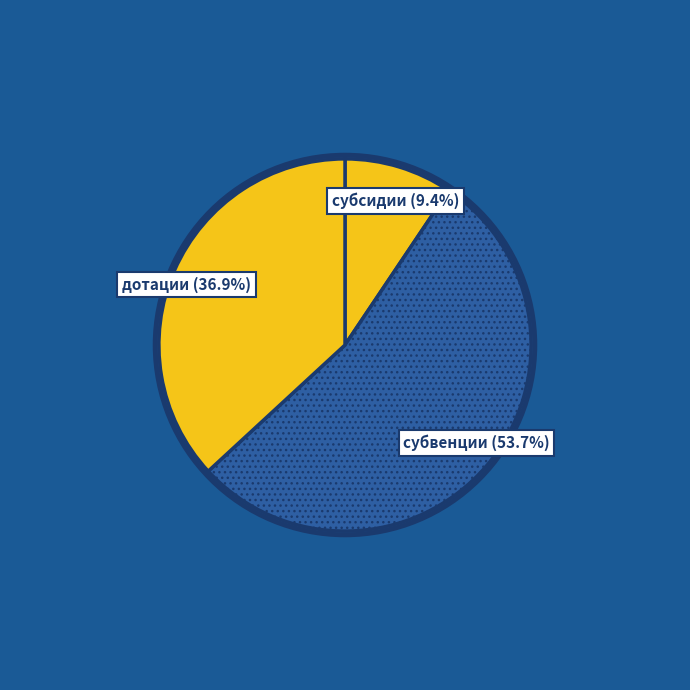

Rank the categories by value from lowest to highest.

субсидии, дотации, субвенции